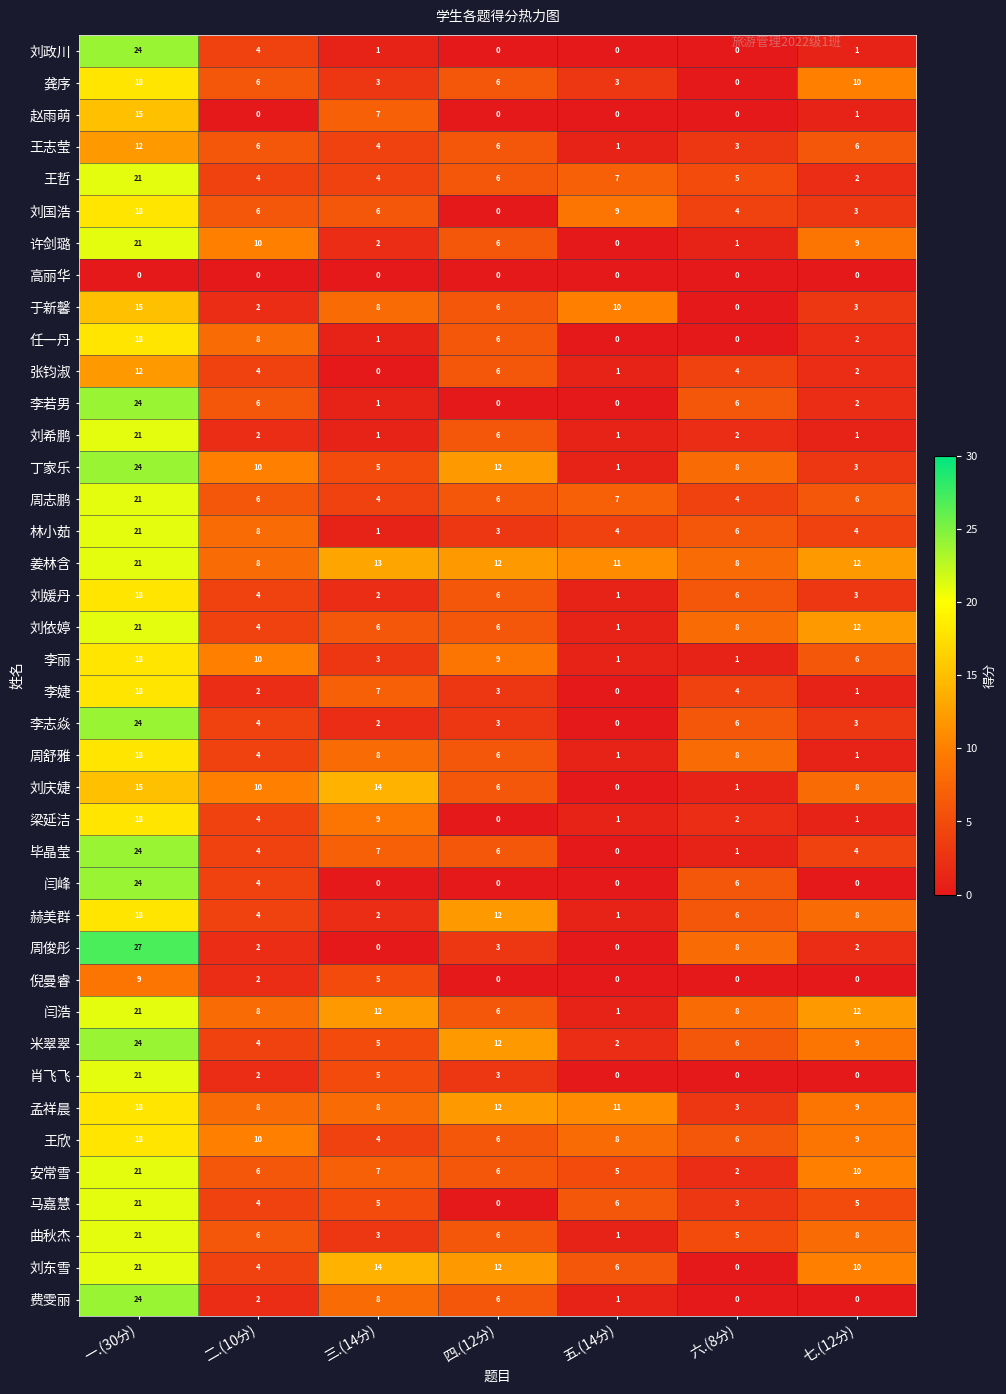

At which label does 刘媛丹 first exceed 4?

一.(30分)